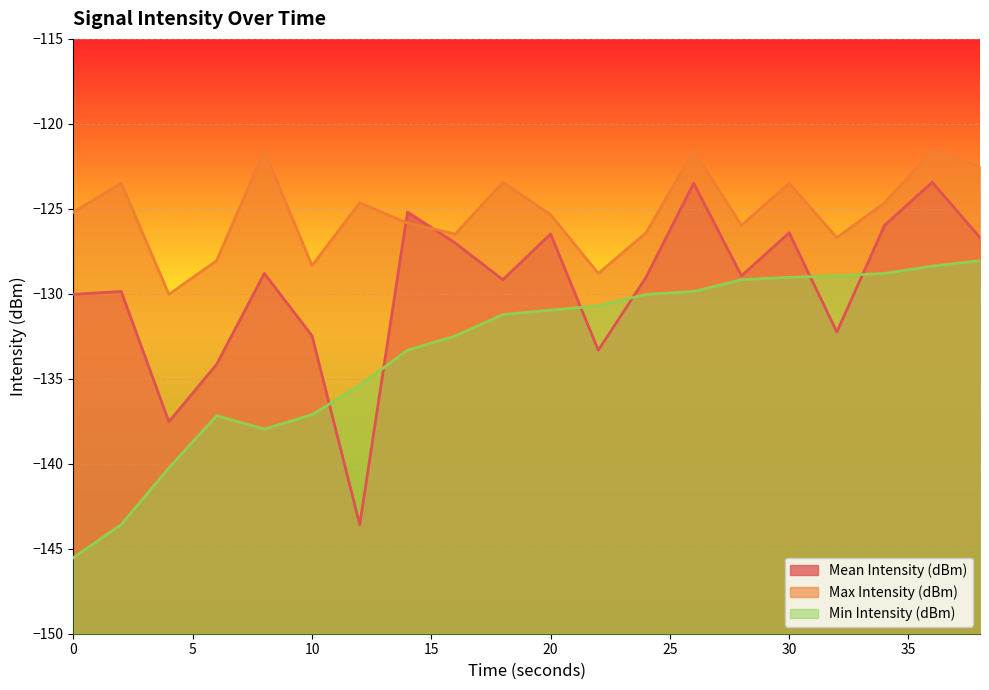

List the labels in order of Mean Intensity (dBm) value, largest first.

36, 26, 14, 34, 30, 20, 38, 16, 8, 28, 24, 18, 2, 0, 32, 10, 22, 6, 4, 12